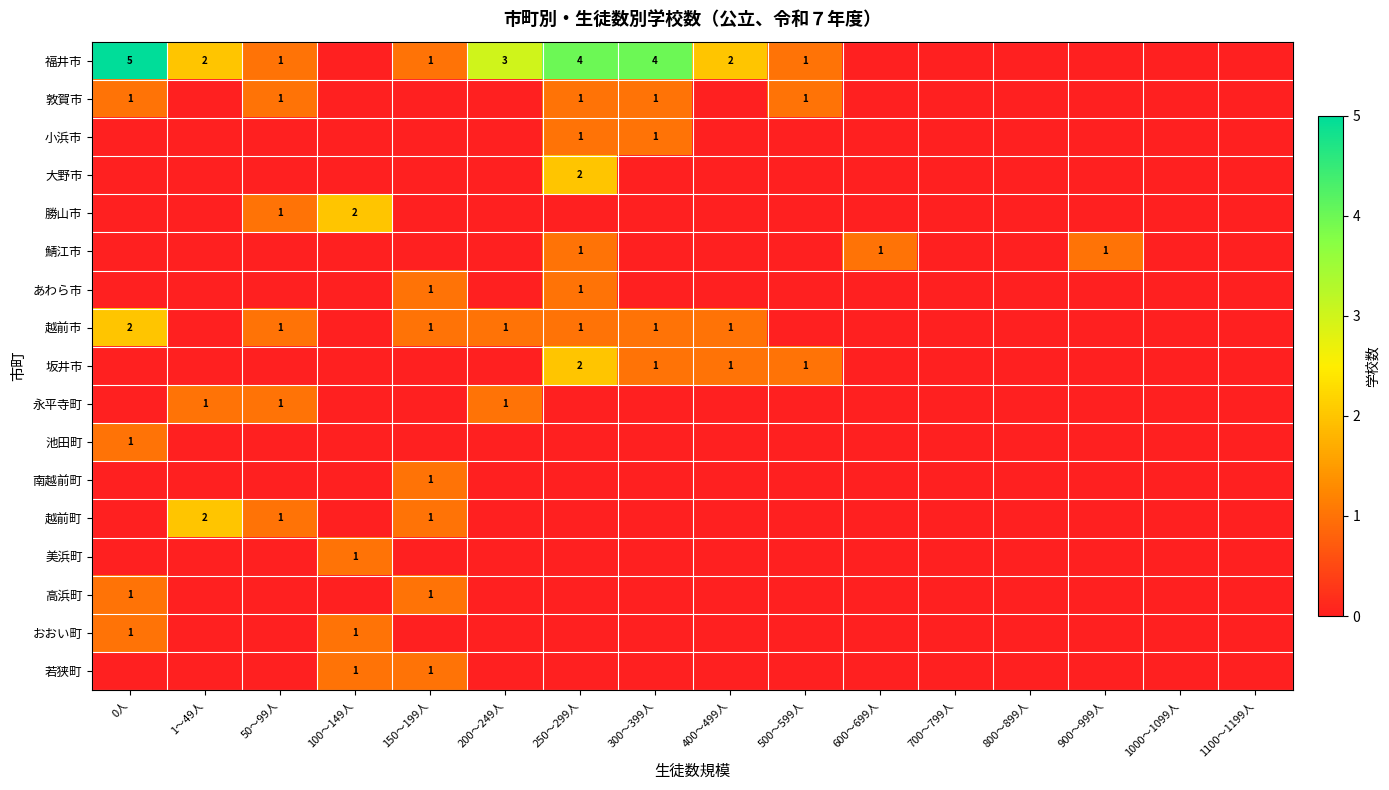

True or false: 越前市 has a value of 2 at 50～99人.

False